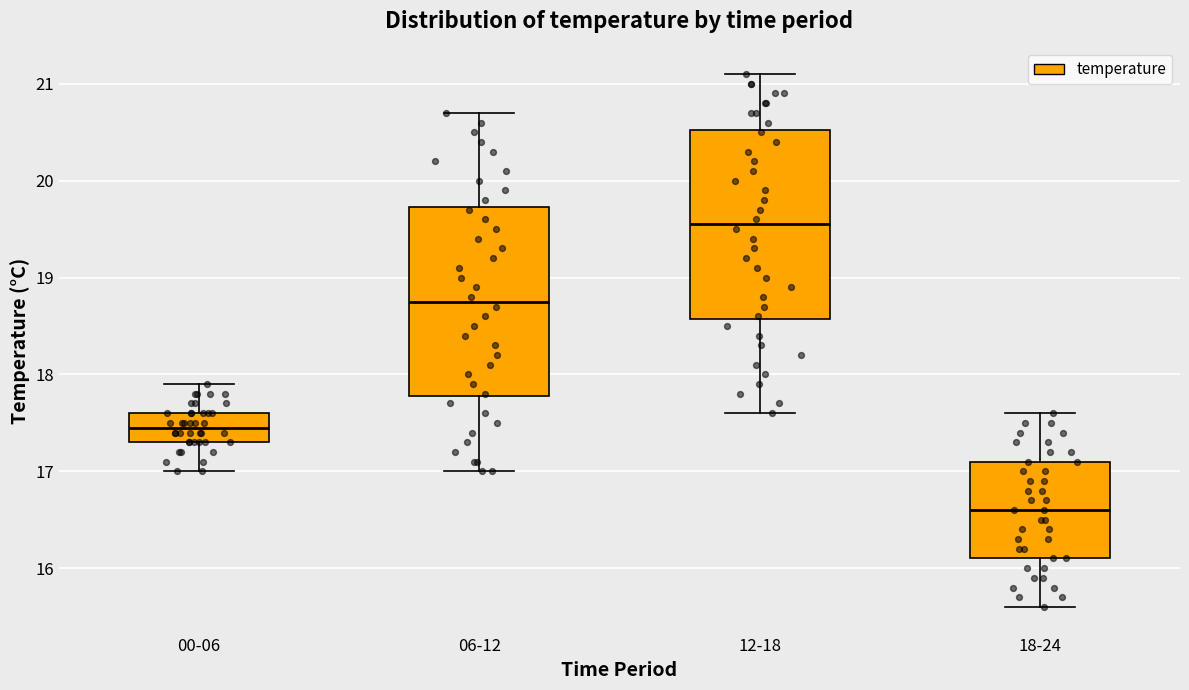

Which box has the highest median line?

12-18